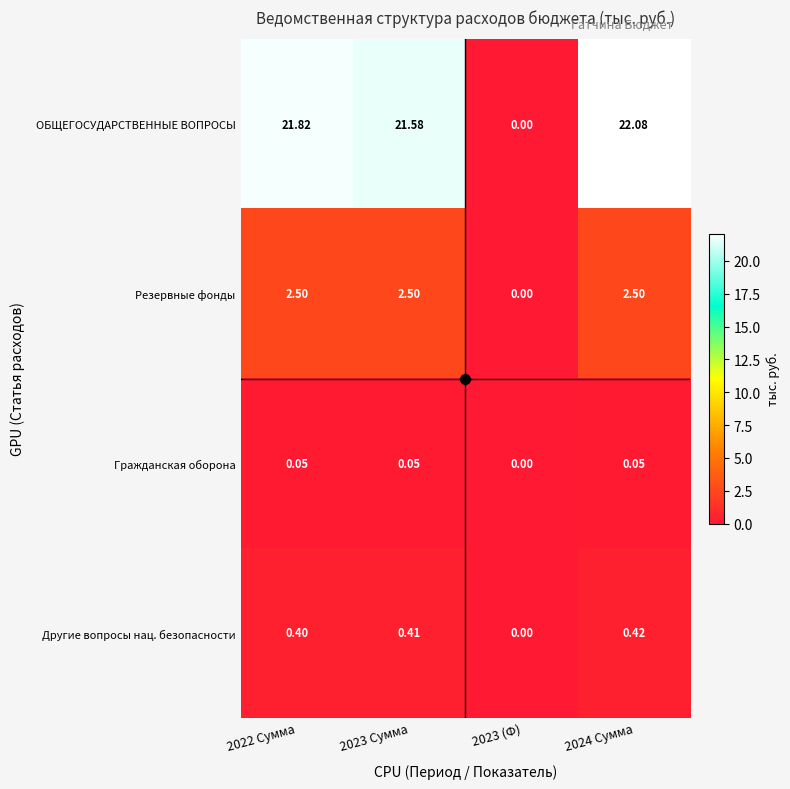

How many values in ОБЩЕГОСУДАРСТВЕННЫЕ ВОПРОСЫ are above zero?

3